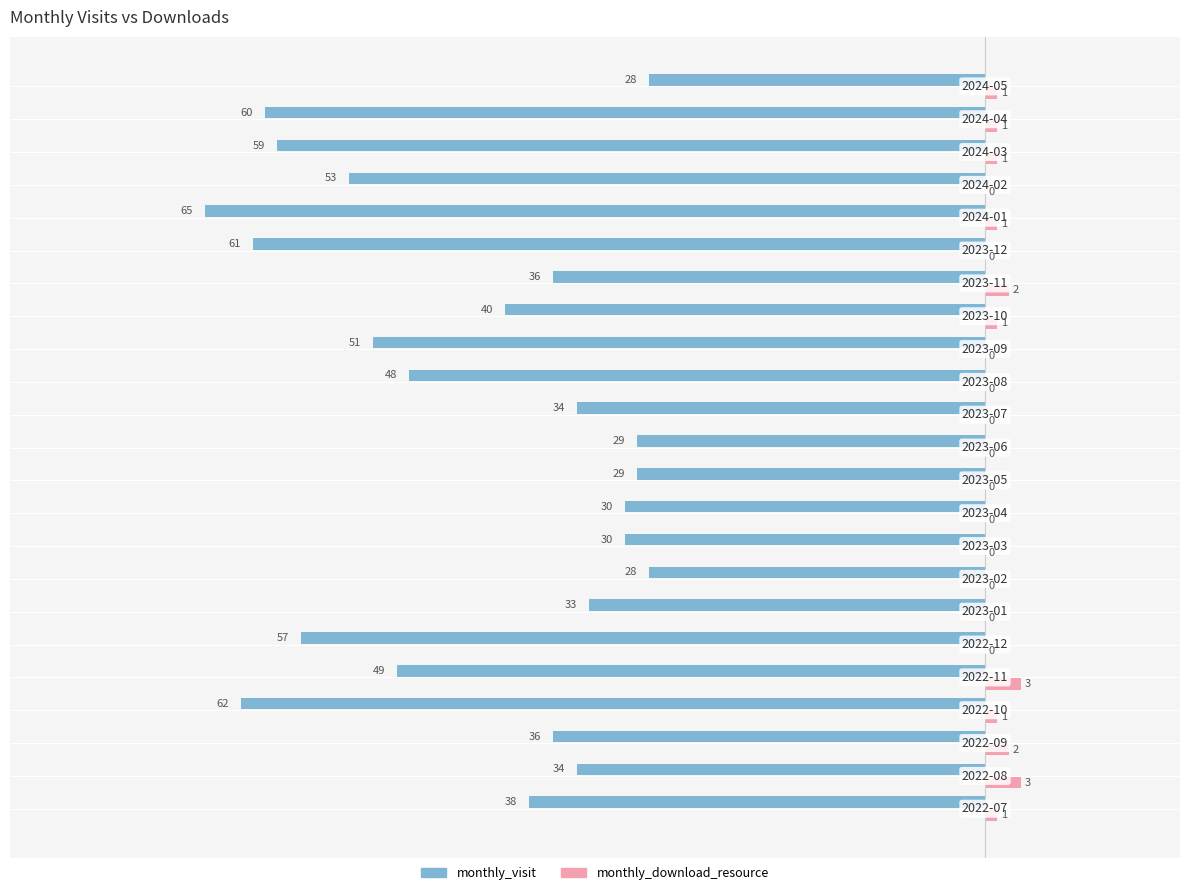

What is the sum of all monthly_visit values?

-990